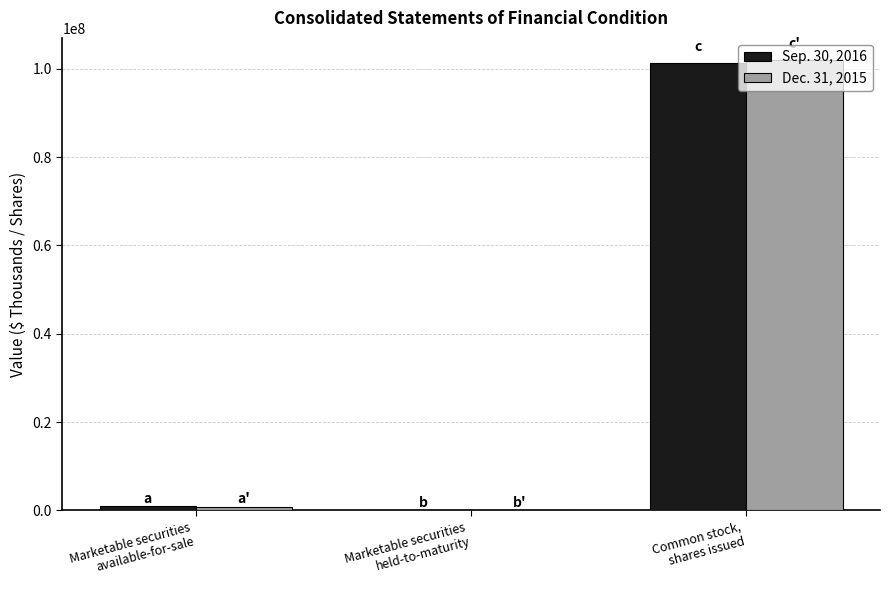

Reading right to left, list all the values displayed in this chart.

Sep. 30, 2016: 101268648	23249	879141
Dec. 31, 2015: 101871737	32552	868956